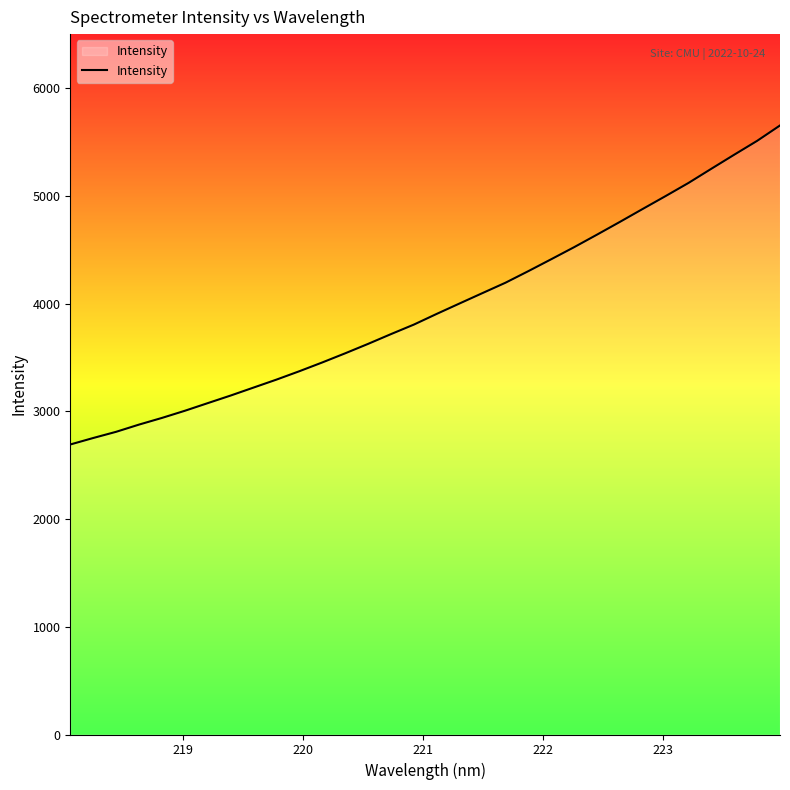

What is the average value?

3968.0